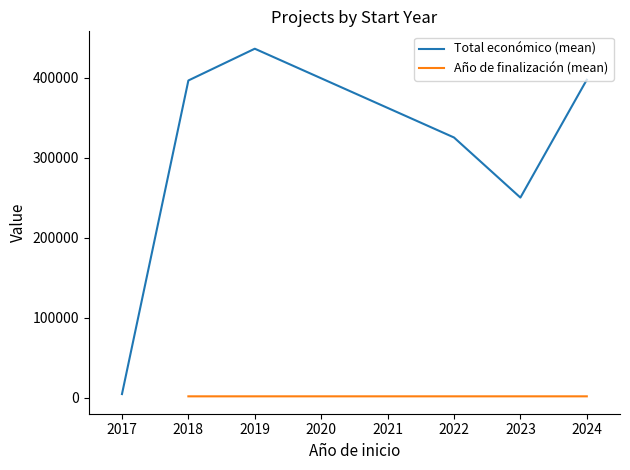

How many series are shown in this chart?

2